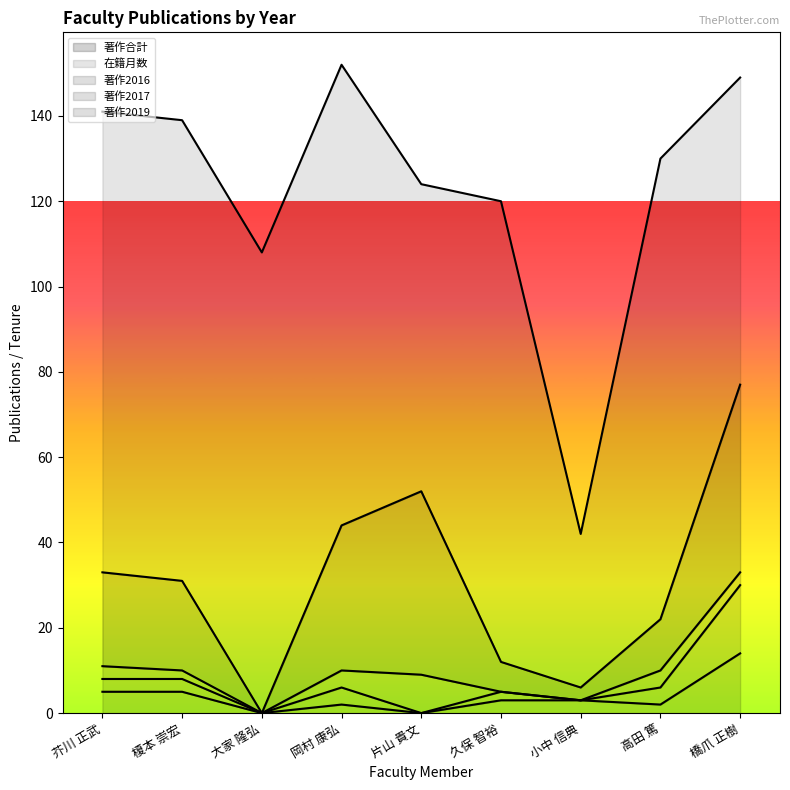

True or false: 著作2019 and 著作合計 intersect in this chart.

False